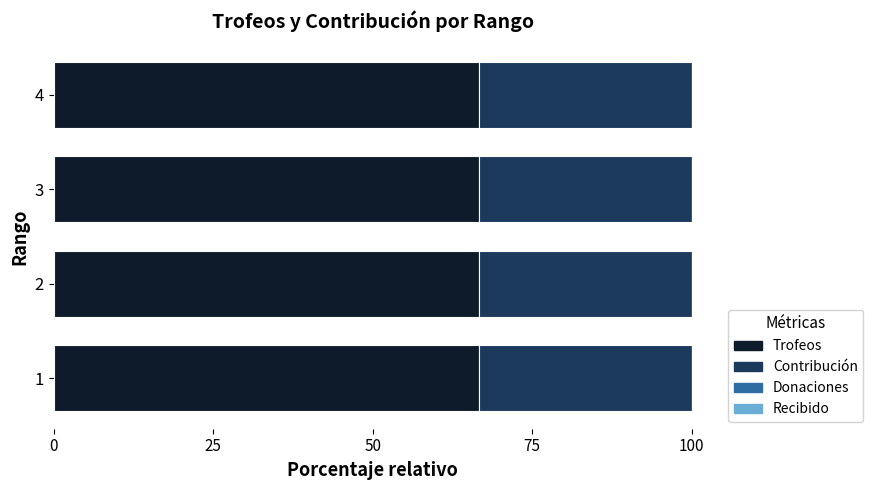

True or false: Trofeos has a value of 37.4 at 2.

False